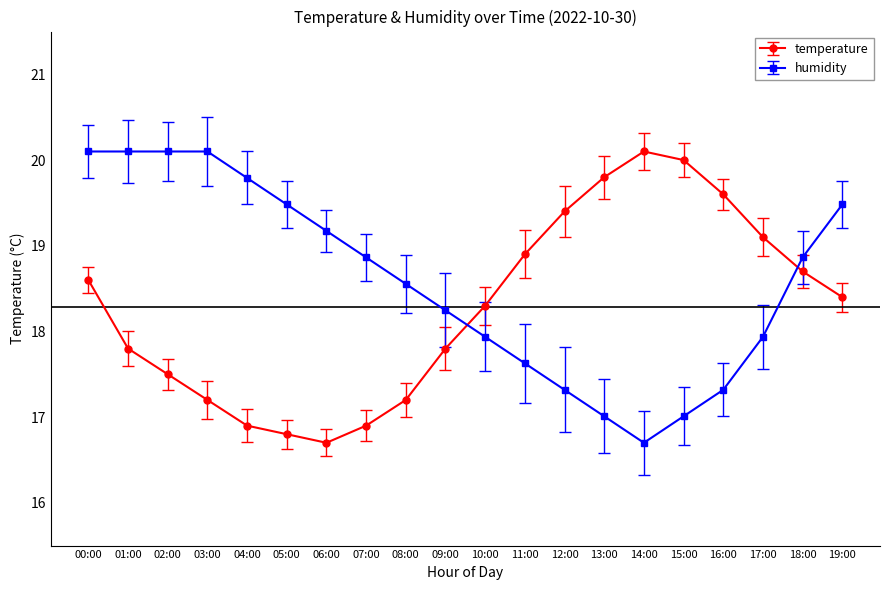

What is the sum of the temperature values at 05:00 and 19:00?

35.2